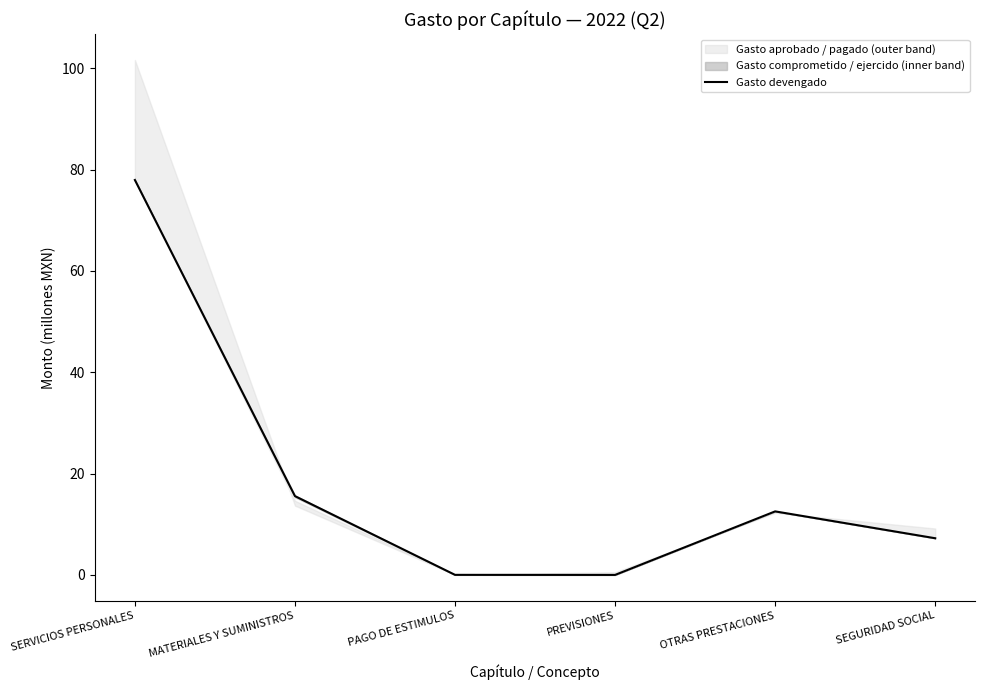

What is the label of the 3rd point from the right?

PREVISIONES